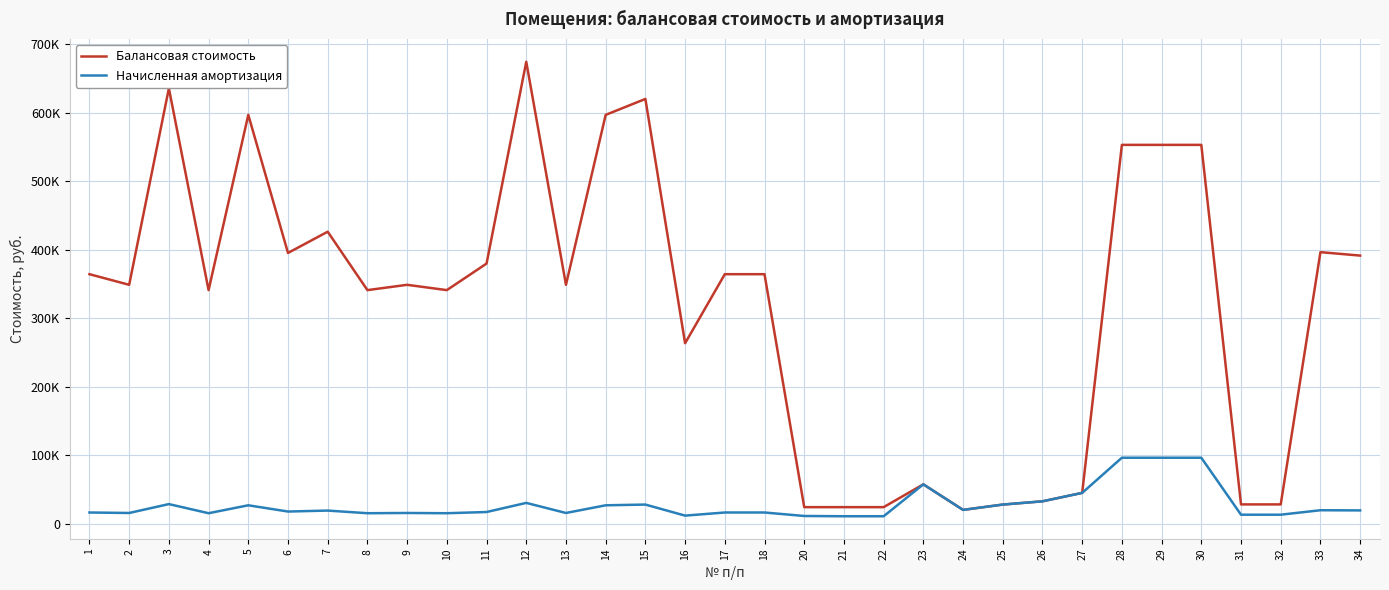

At 25, list the series in order from largest to smallest.

Балансовая стоимость, Начисленная амортизация